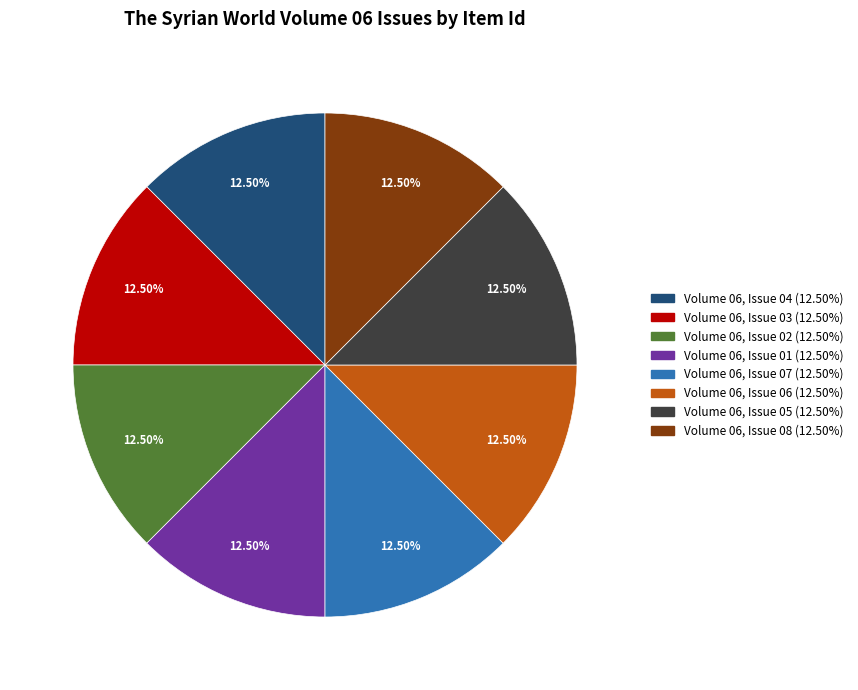

To the nearest percent, what is the combined percentage of Volume 06, Issue 02 and Volume 06, Issue 07?

25%